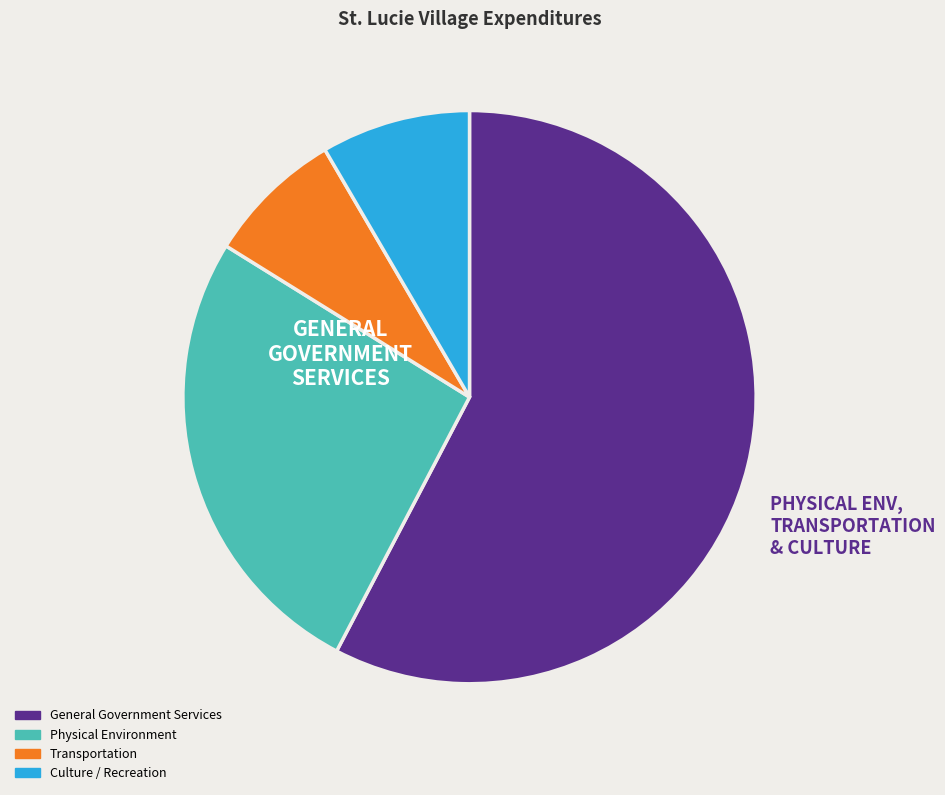

How many segments does this pie chart have?

4